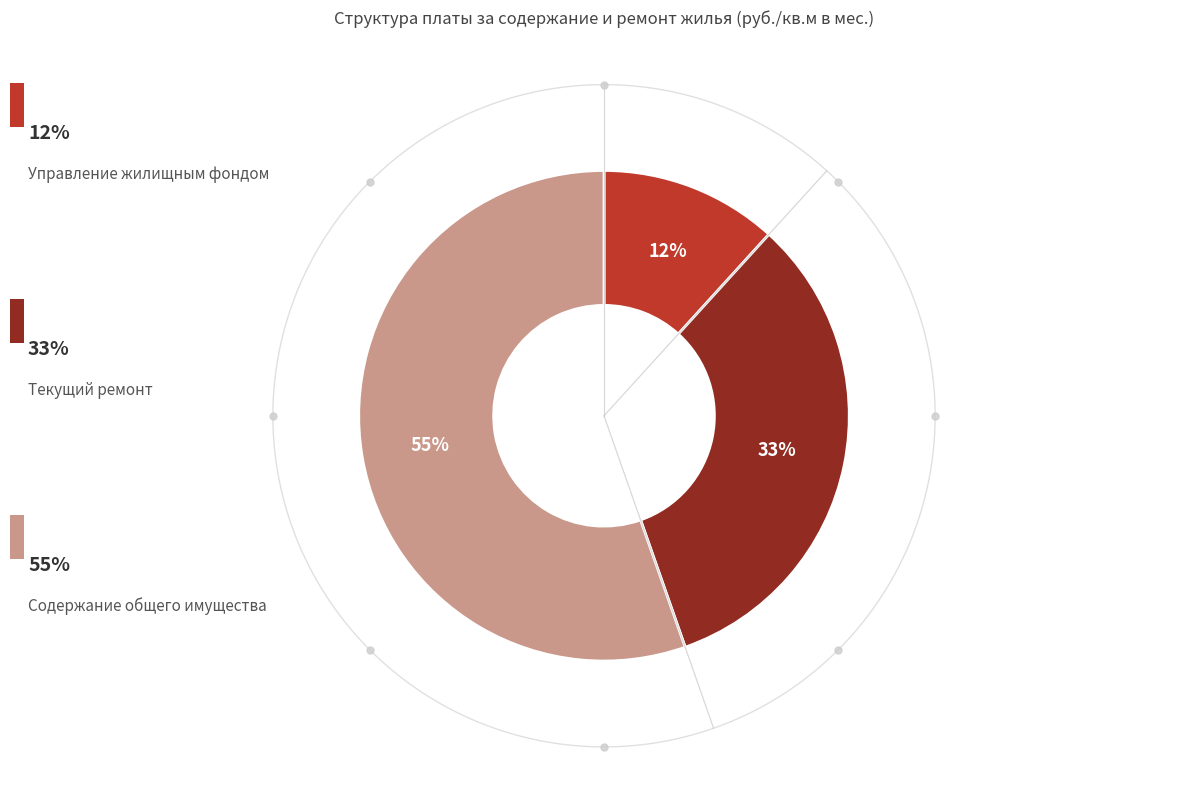

Is it true that Содержание общего имущества is 55% of the pie?

True